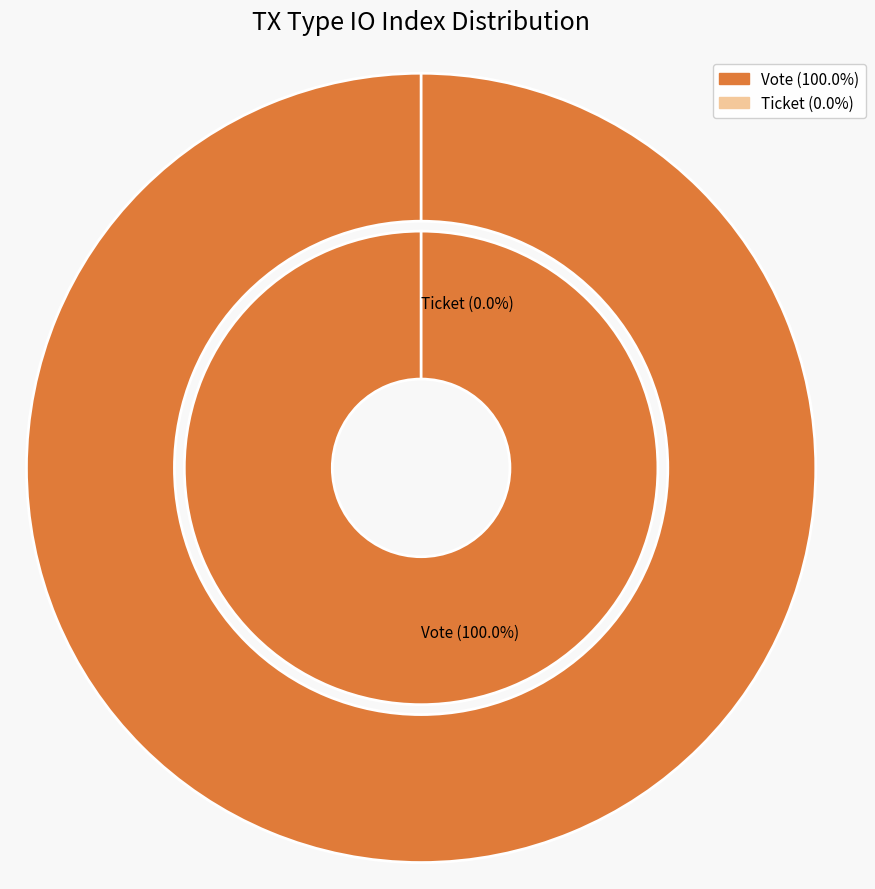

What is the change in value from Vote to Ticket?

-1